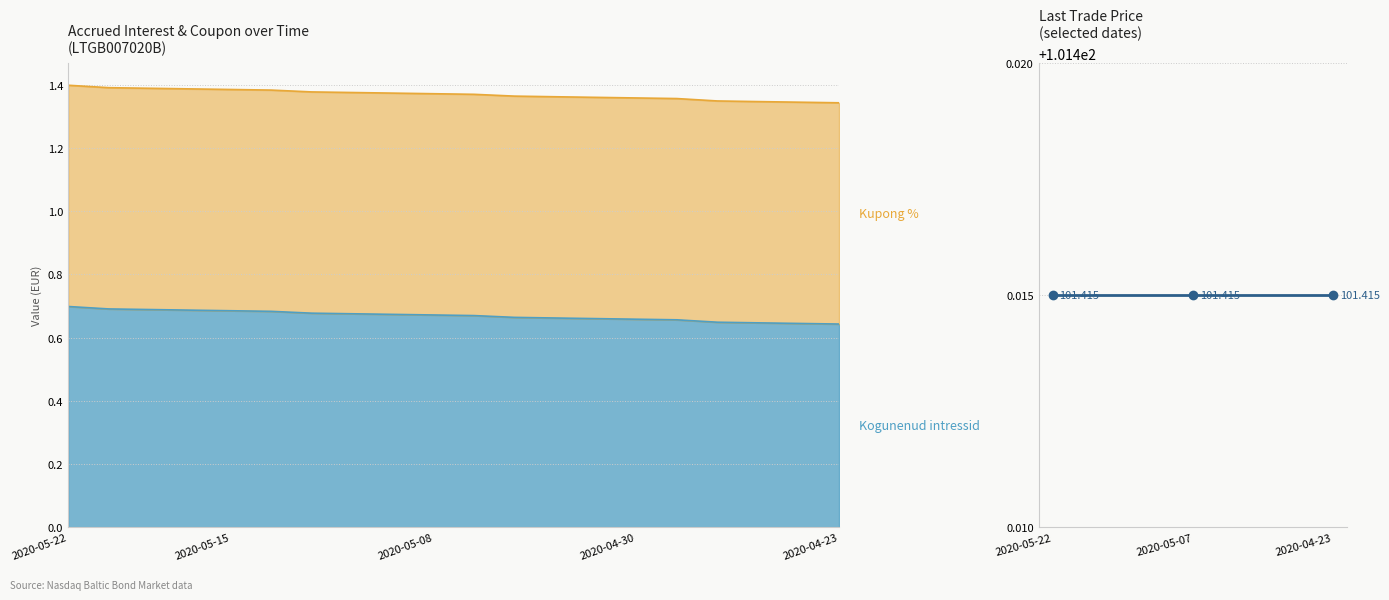

What is the label of the 8th point from the right?

2020-05-05